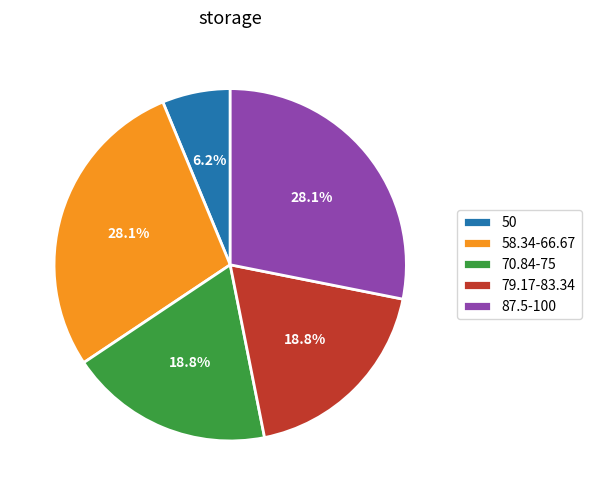

How much of the chart is everything except 87.5-100?

71.9%